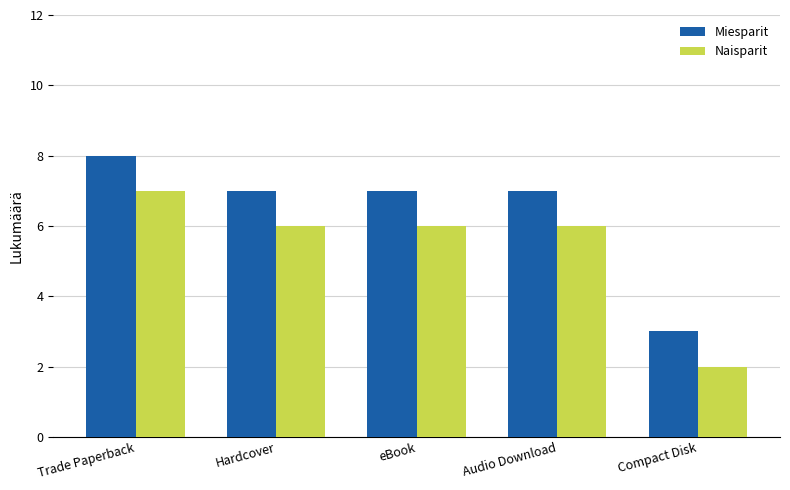

What is the label of the 3rd bar from the right?

eBook